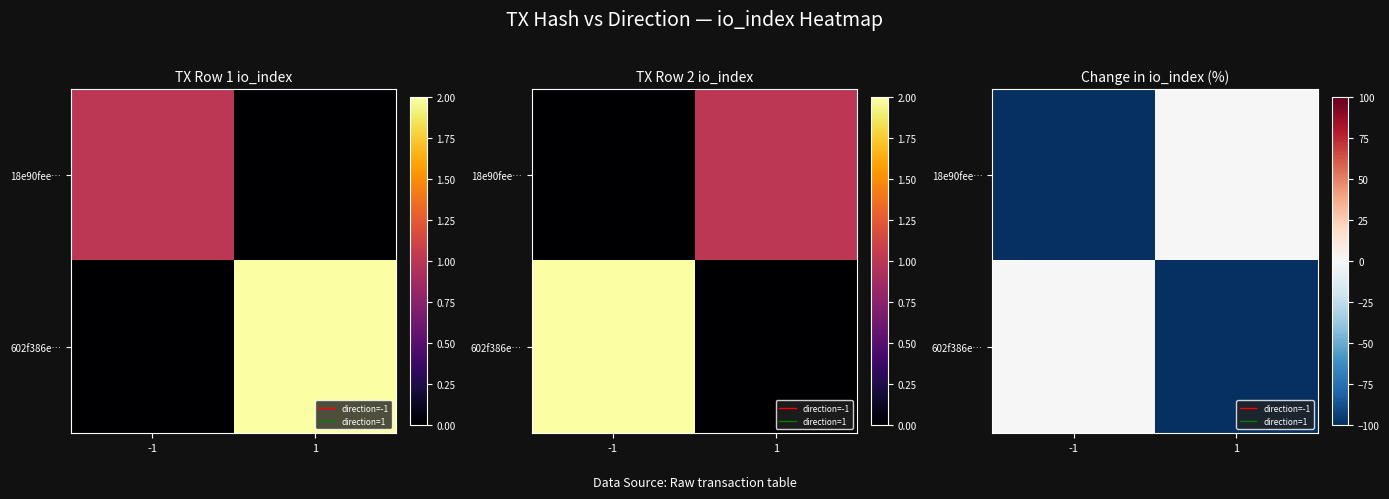

True or false: 18e90fee… has a value of 56 at 1.

False